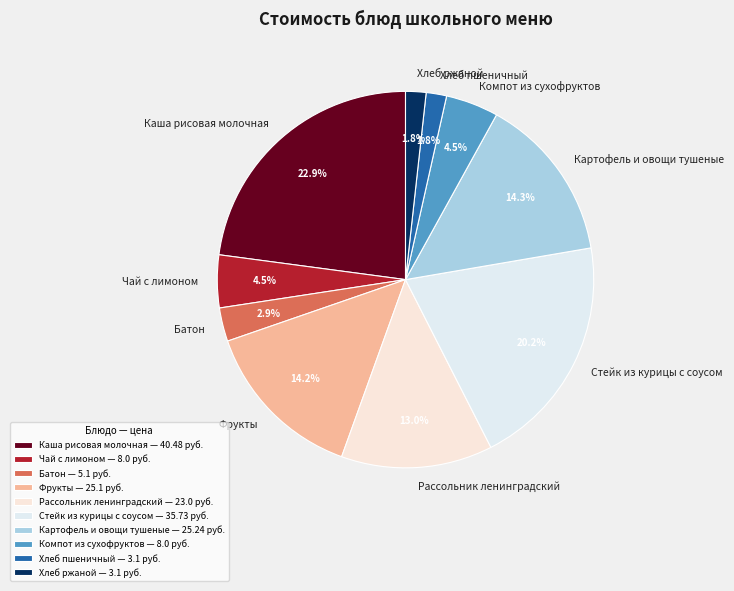

Between Каша рисовая молочная and Батон, which is larger?

Каша рисовая молочная